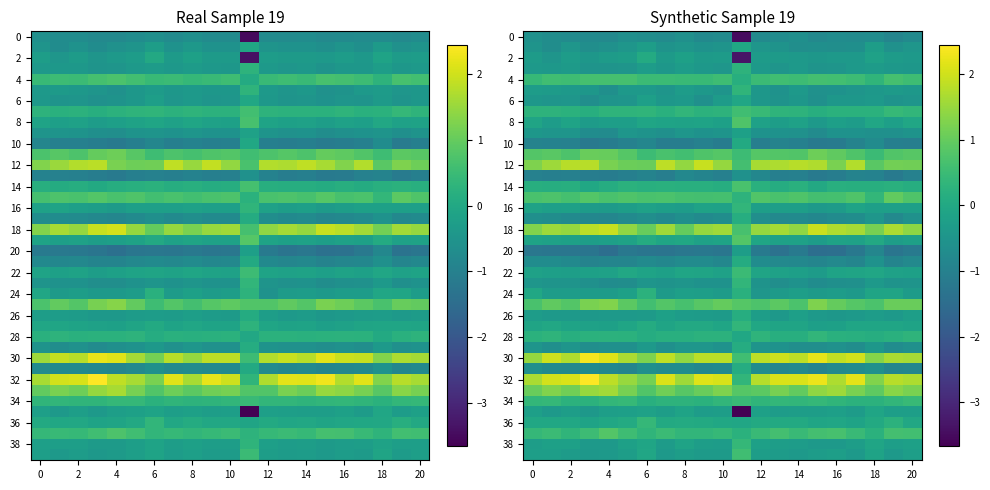

What is the sum of all row_38 values?

-4.6